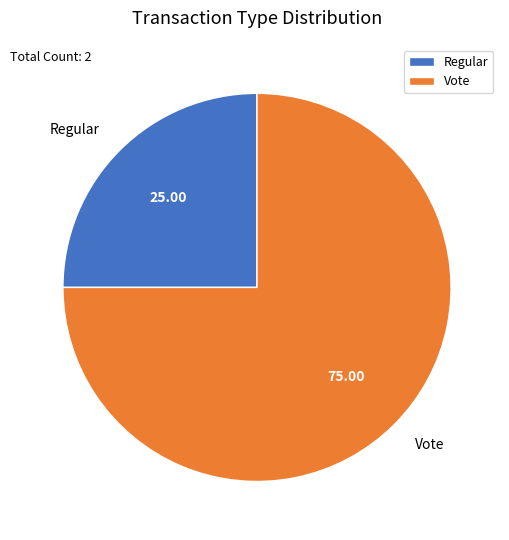

Combined, do Vote and Regular account for over 50%?

Yes